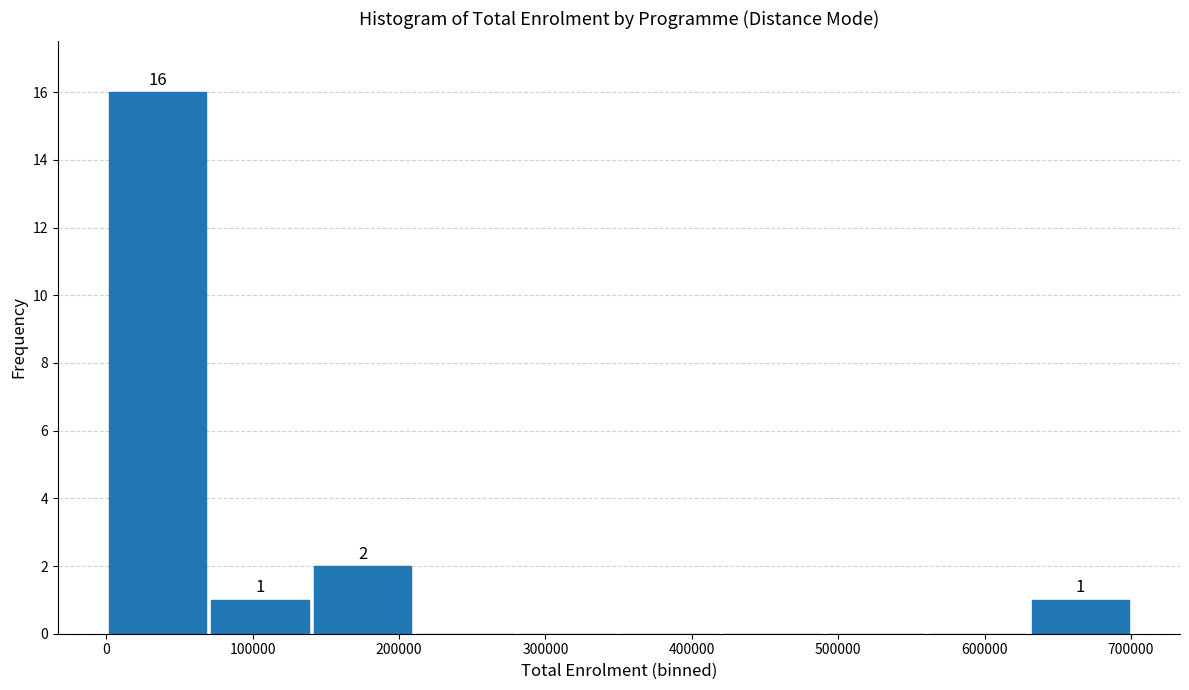

Which range on the x-axis has the tallest bar?

0 to 70000